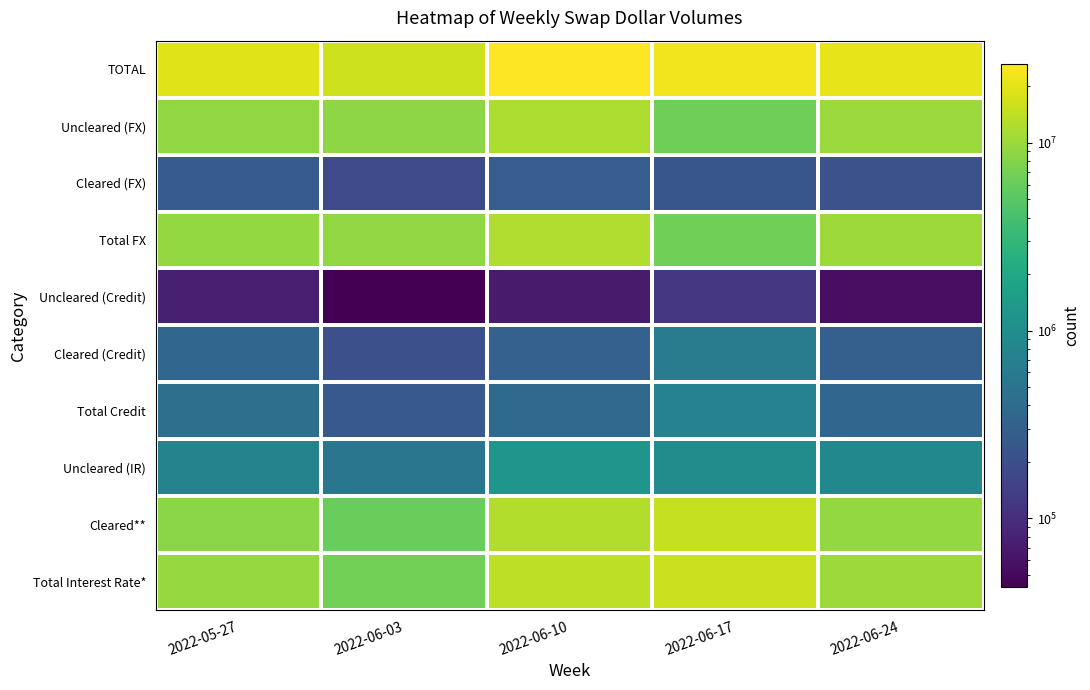

Reading left to right, what are all the values shown in this chart?

Total Interest Rate*: 2022-05-27=9464699	2022-06-03=6669881	2022-06-10=13769476	2022-06-17=15768476	2022-06-24=10183916
Cleared**: 2022-05-27=8709086	2022-06-03=6137691	2022-06-10=12544445	2022-06-17=14815229	2022-06-24=9327390
Uncleared (IR): 2022-05-27=755613	2022-06-03=532191	2022-06-10=1225031	2022-06-17=953247	2022-06-24=856526
Total Credit: 2022-05-27=438421	2022-06-03=252699	2022-06-10=376821	2022-06-17=740787	2022-06-24=349266
Cleared (Credit): 2022-05-27=361620	2022-06-03=209453	2022-06-10=307793	2022-06-17=622183	2022-06-24=294714
Uncleared (Credit): 2022-05-27=76800	2022-06-03=43246	2022-06-10=69028	2022-06-17=118604	2022-06-24=54552
Total FX: 2022-05-27=9302582	2022-06-03=9122200	2022-06-10=12182463	2022-06-17=6617444	2022-06-24=10255920
Cleared (FX): 2022-05-27=274238	2022-06-03=182215	2022-06-10=278010	2022-06-17=242769	2022-06-24=218280
Uncleared (FX): 2022-05-27=9028344	2022-06-03=8939985	2022-06-10=11904453	2022-06-17=6374675	2022-06-24=10037640
TOTAL: 2022-05-27=19205702	2022-06-03=16044780	2022-06-10=26328760	2022-06-17=23126707	2022-06-24=20789102